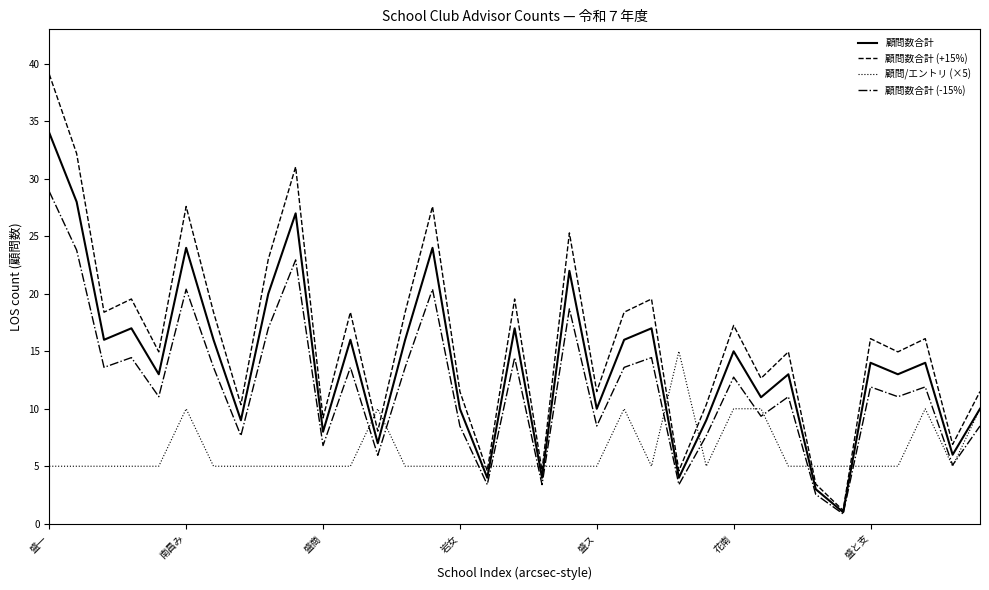

Rank the series by their average value, from highest to lowest.

顧問数合計 (+15%), 顧問数合計, 顧問数合計 (-15%), 顧問/エントリ (×5)